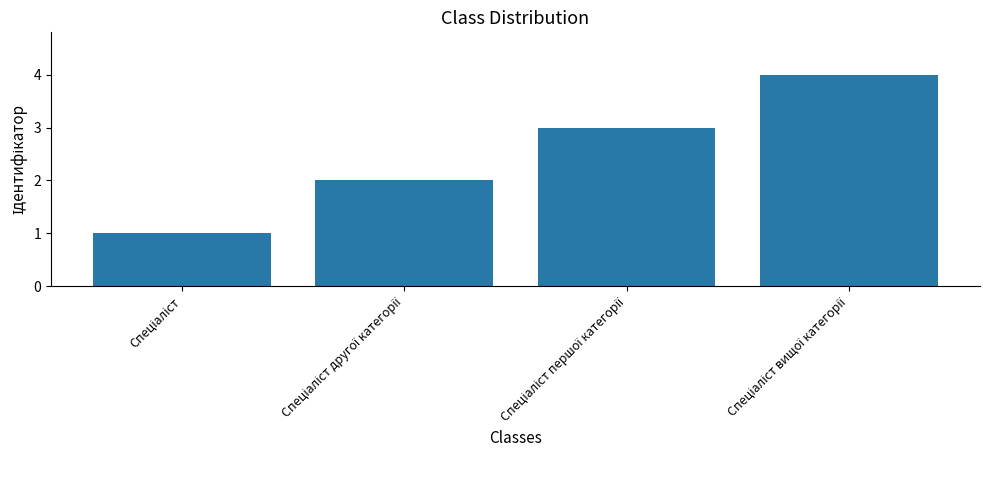

What is the greatest value displayed?

4